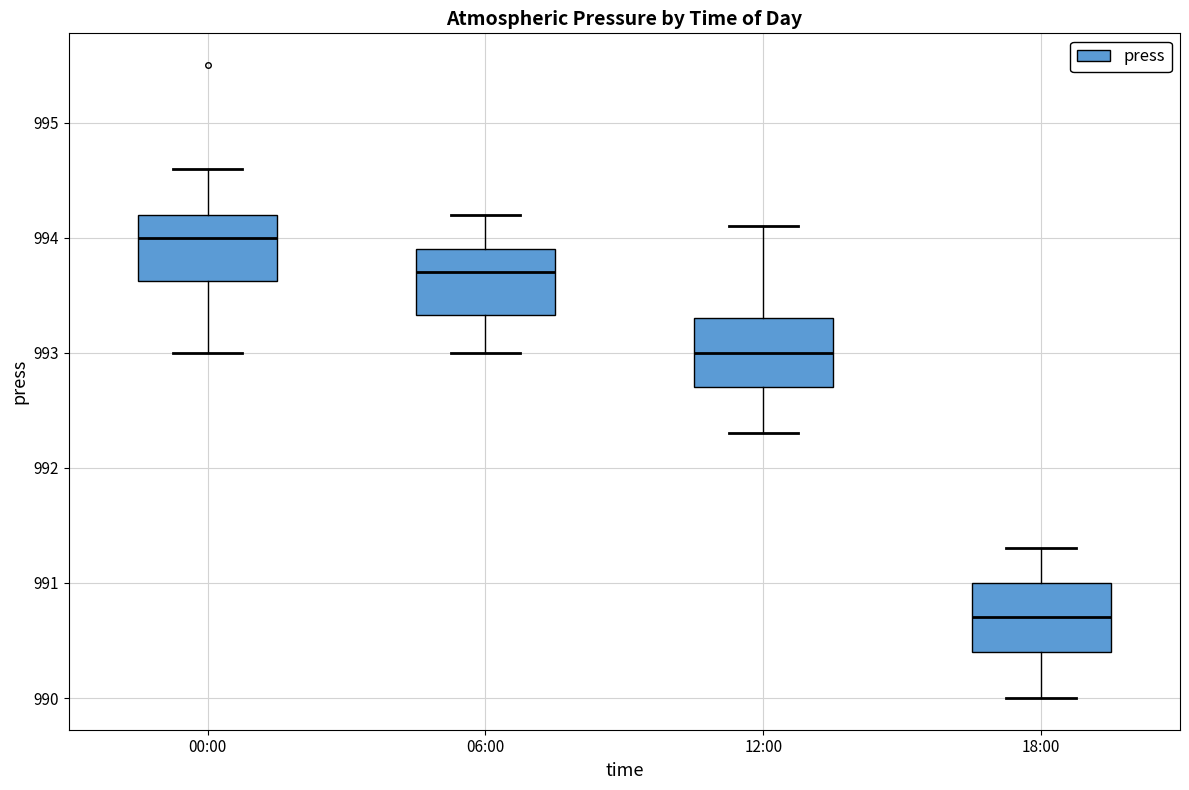

Where does the upper whisker of the box for 18:00 end on the y-axis? The values are not printed on the chart, so give them approximately, as read against the axis.

991.3